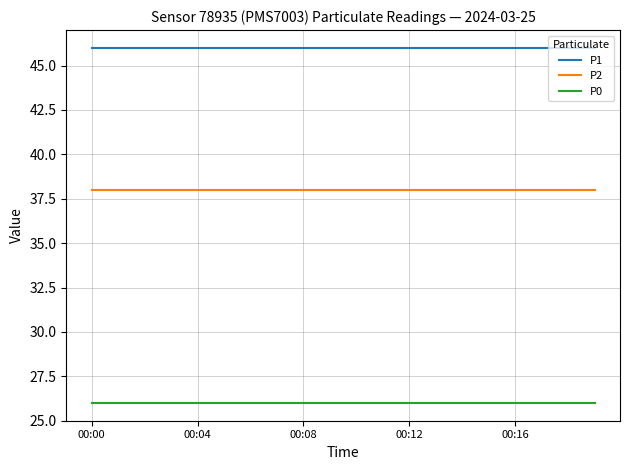

Does the chart display data point markers on the line(s)?

No